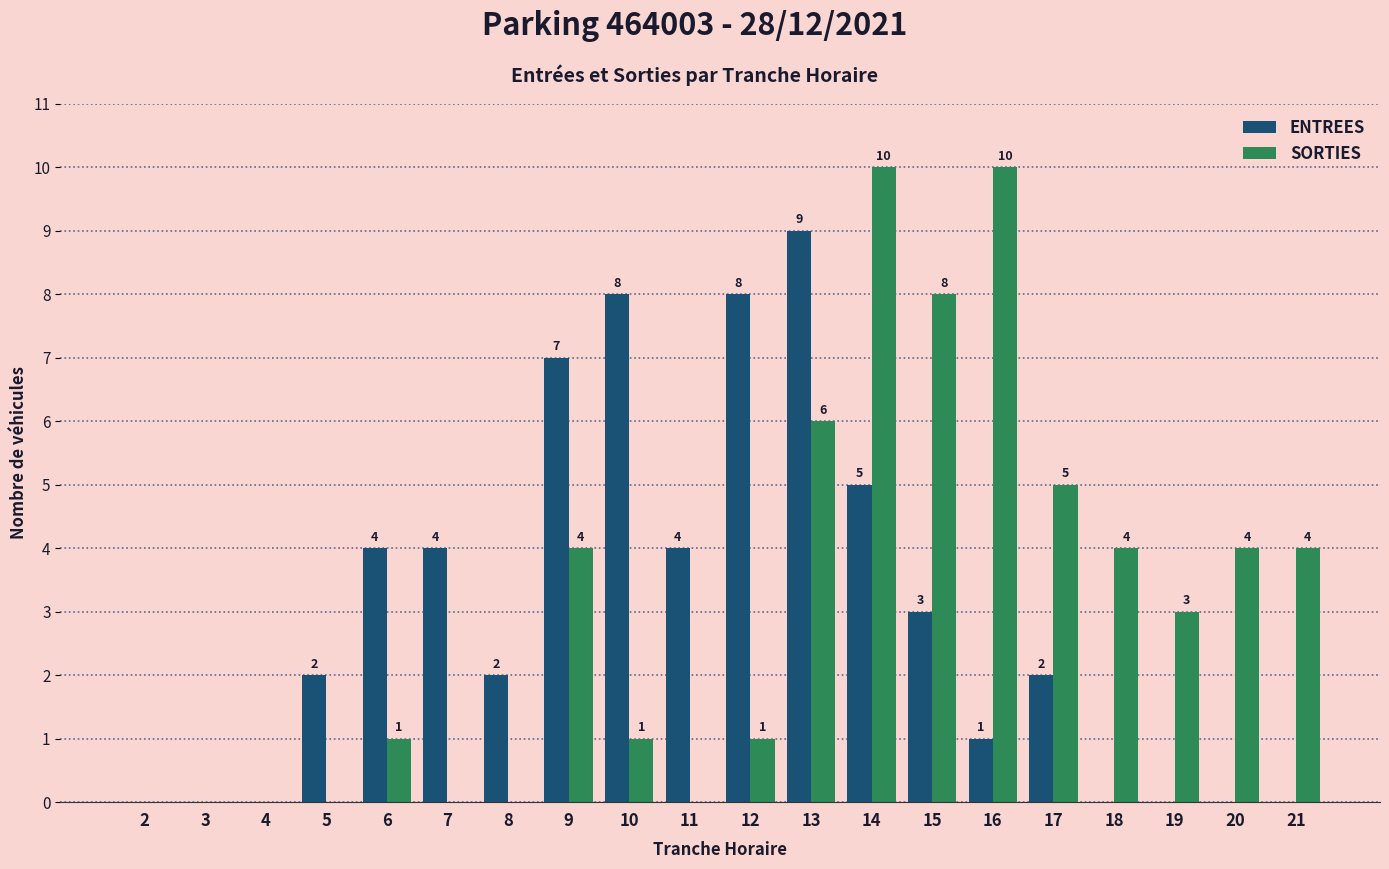

At which label does SORTIES first exceed 3?

9